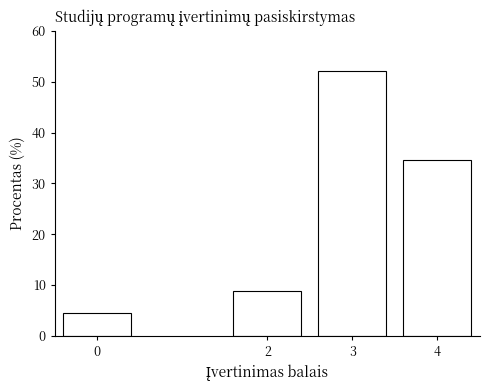

Reading right to left, transcribe all the data shown in this chart.

4=34.6	3=52.2	2=8.8	0=4.4